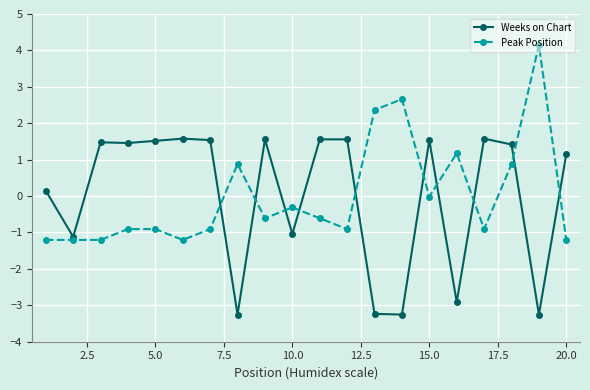

What is the minimum value shown in the chart?

-3.3